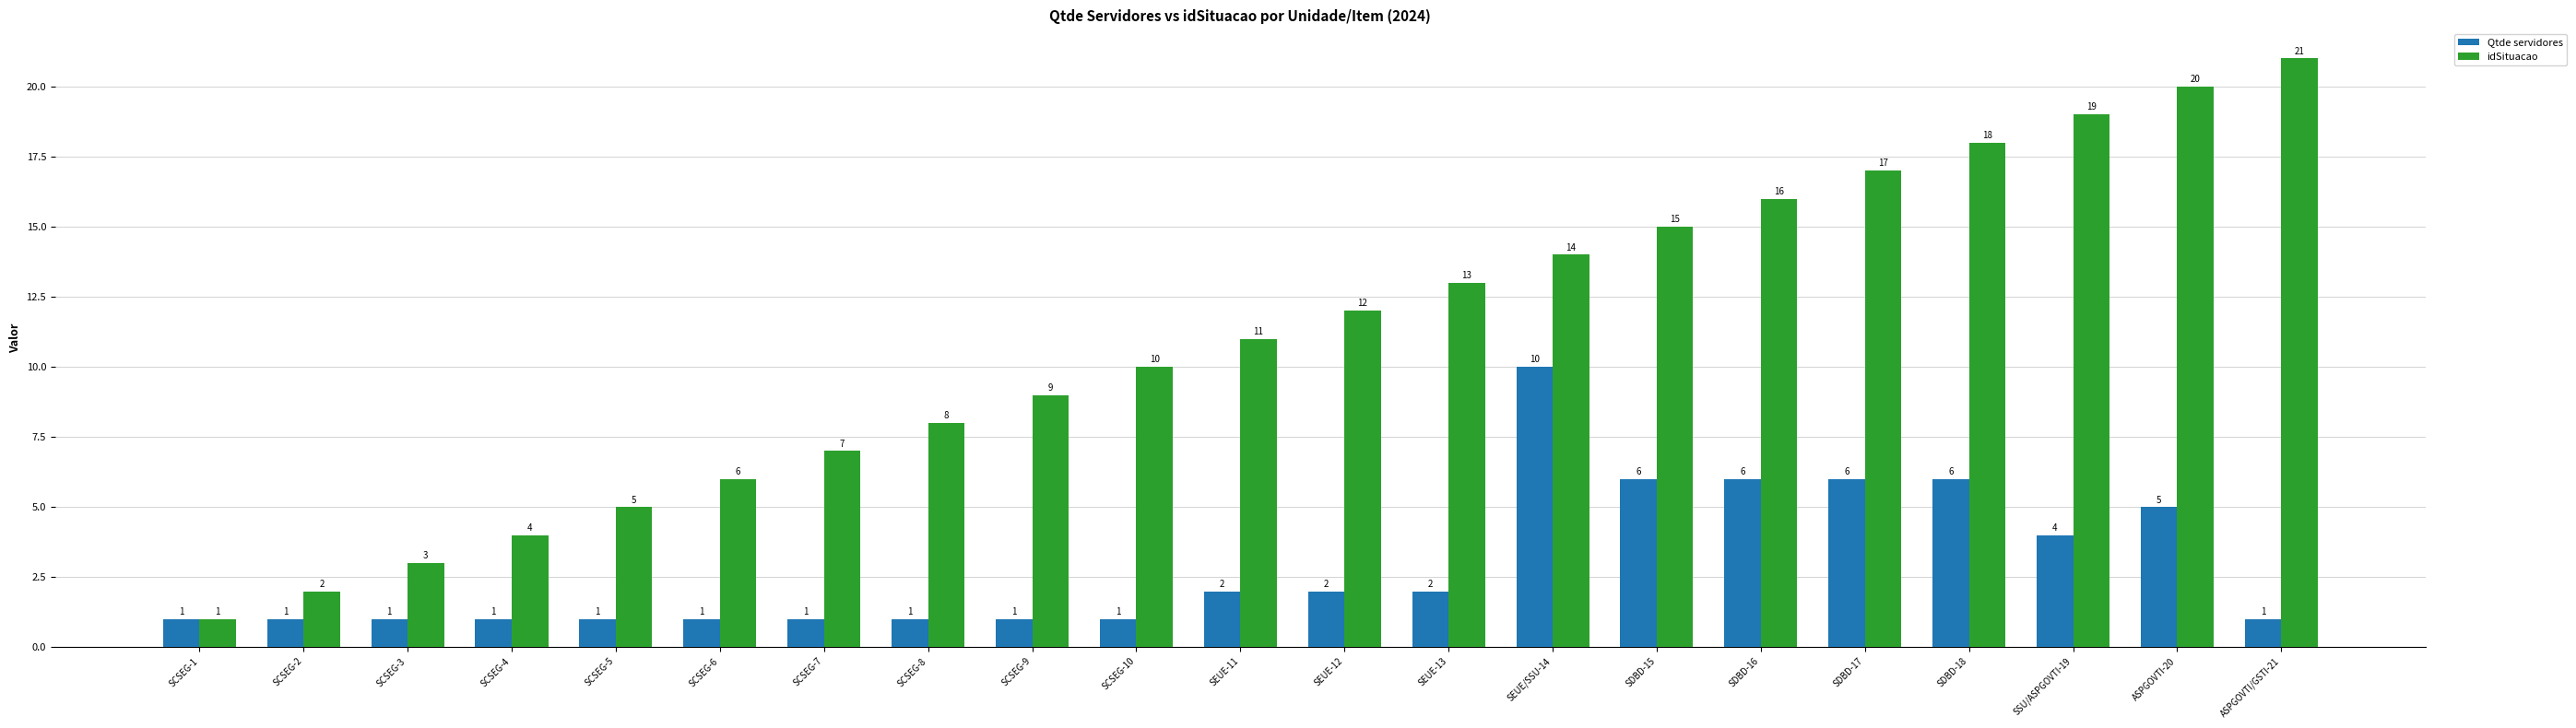

What is the label of the 6th bar from the right?

SDBD-16